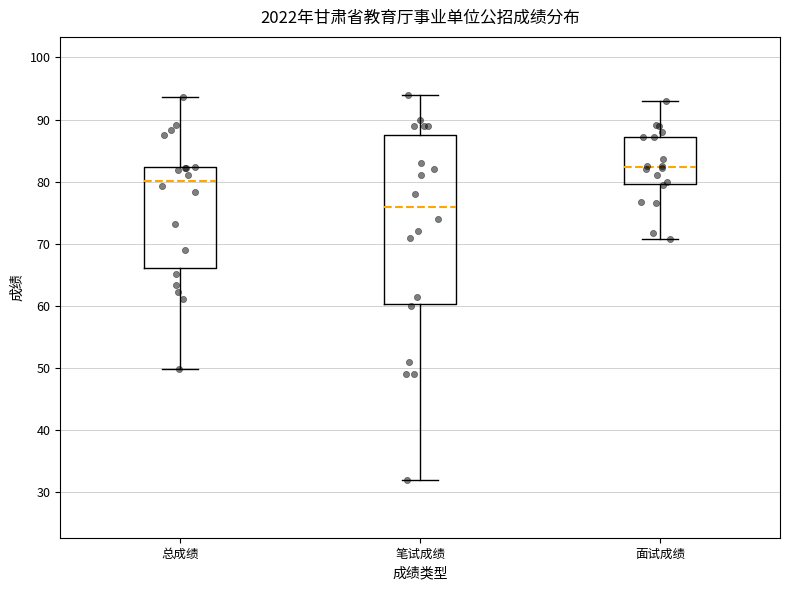

Which box's median line is the highest?

面试成绩